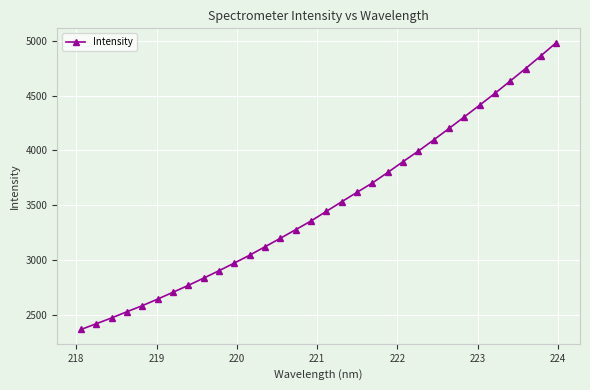

Reading left to right, what are all the values shown in this chart?

2367.6	2420.2	2473.1	2529.9	2585.0	2644.8	2707.3	2770.2	2836.1	2903.8	2973.8	3045.5	3122.2	3199.5	3278.0	3357.1	3445.0	3532.3	3618.5	3703.4	3799.2	3897.8	3994.3	4095.9	4200.0	4306.0	4412.6	4520.6	4633.2	4746.4	4862.6	4981.9